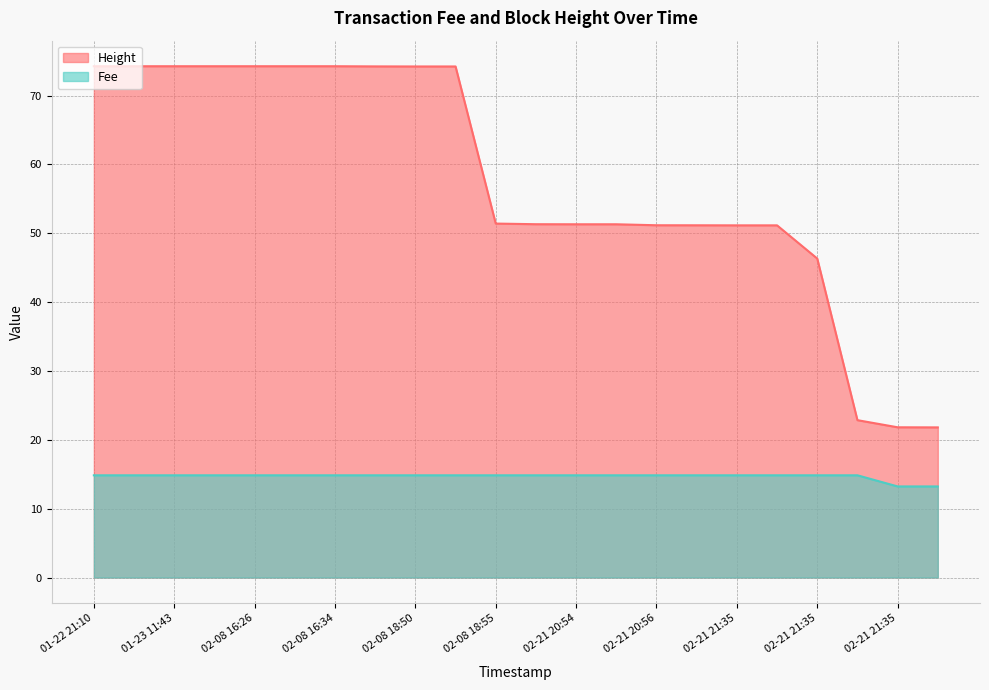

How many lines are shown in the chart?

2